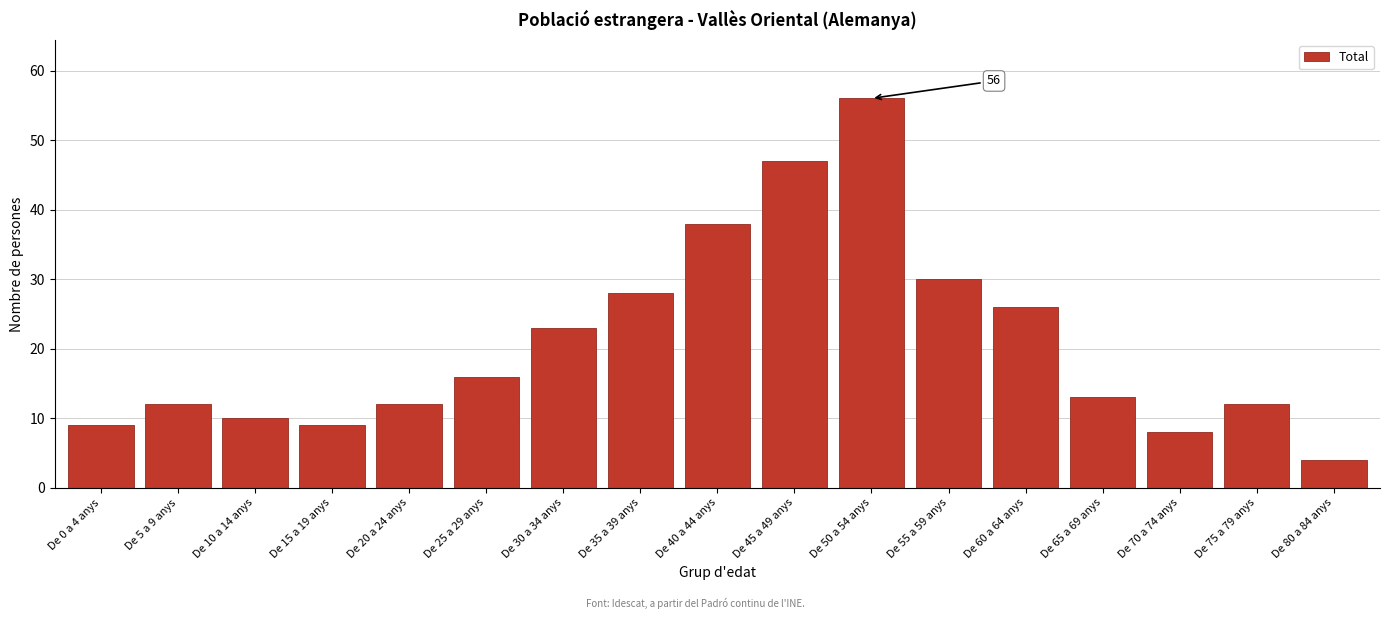

Reading left to right, extract all data points from this chart.

De 0 a 4 anys=9	De 5 a 9 anys=12	De 10 a 14 anys=10	De 15 a 19 anys=9	De 20 a 24 anys=12	De 25 a 29 anys=16	De 30 a 34 anys=23	De 35 a 39 anys=28	De 40 a 44 anys=38	De 45 a 49 anys=47	De 50 a 54 anys=56	De 55 a 59 anys=30	De 60 a 64 anys=26	De 65 a 69 anys=13	De 70 a 74 anys=8	De 75 a 79 anys=12	De 80 a 84 anys=4